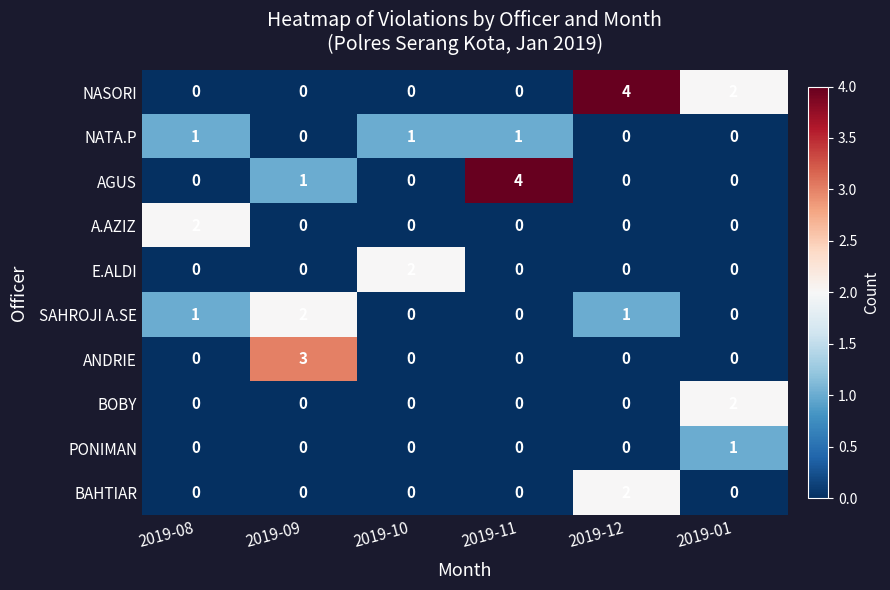

The PONIMAN series shows 1 at 2019-12. True or false?

False